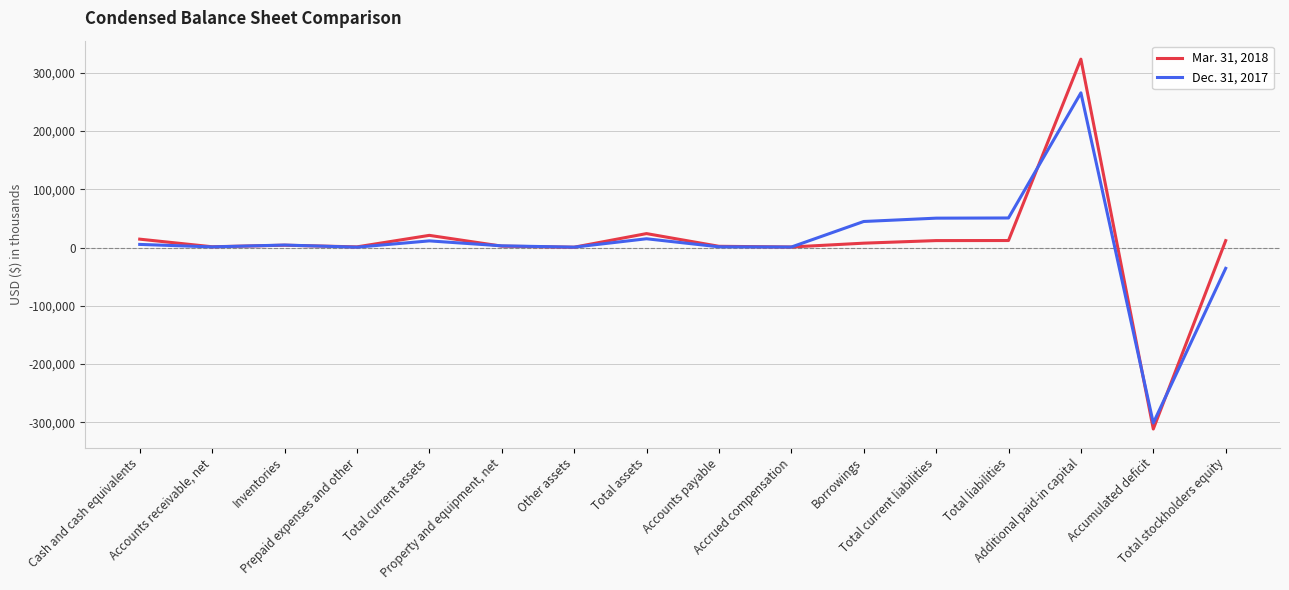

Rank the series by their average value, from lowest to highest.

Dec. 31, 2017, Mar. 31, 2018